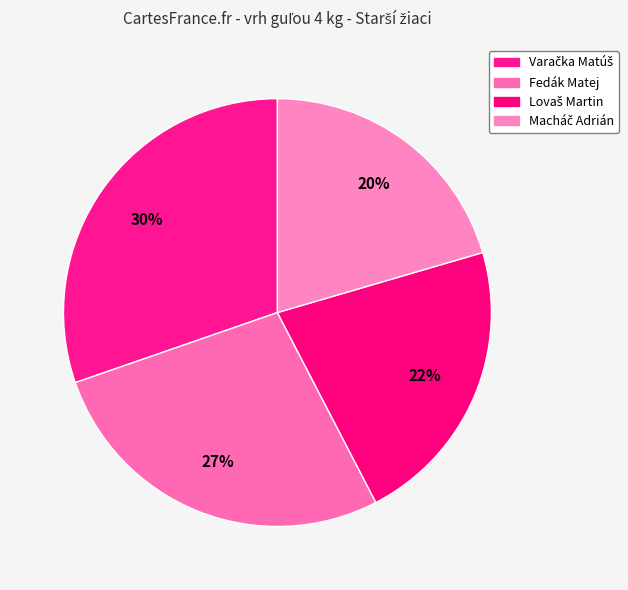

Does any single category account for the majority?

No